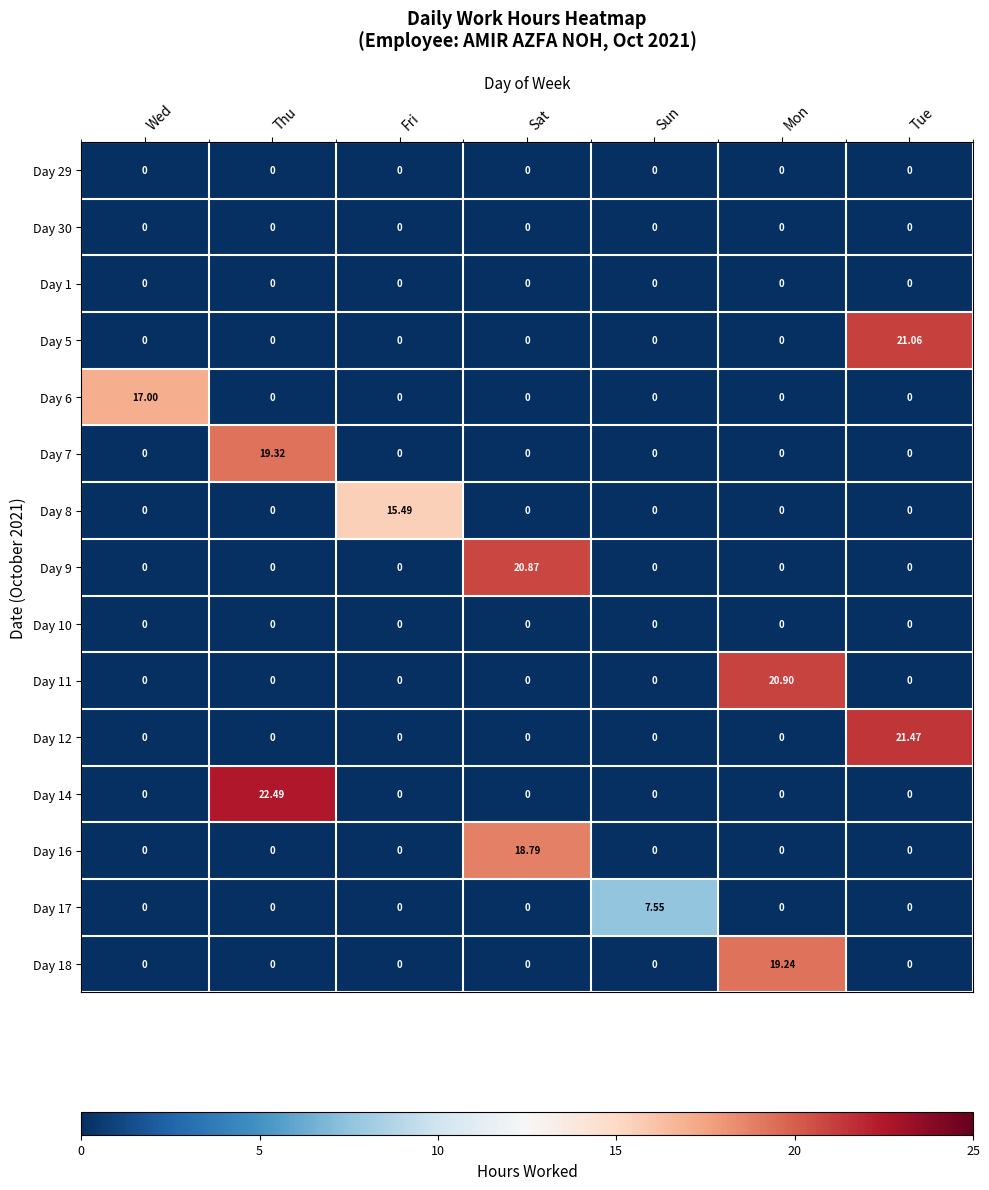

How many categories are shown in the chart?

7